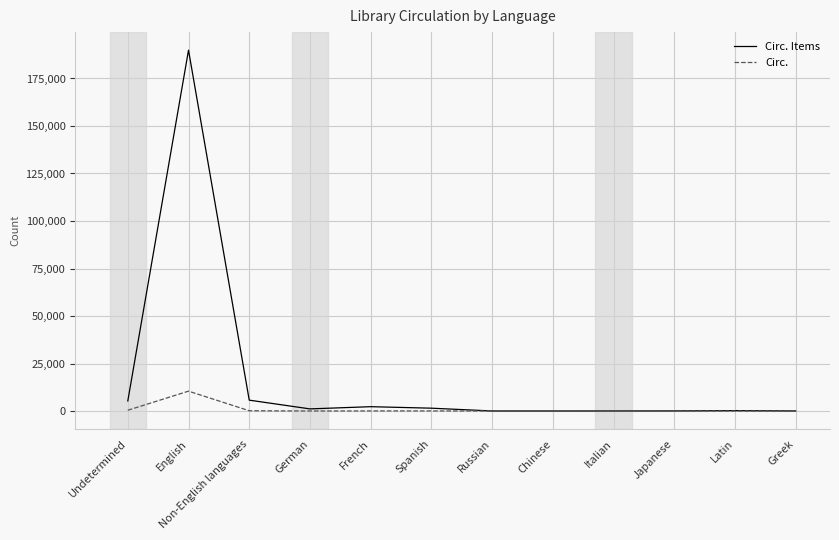

What is the average value of the Circ. Items series?

17184